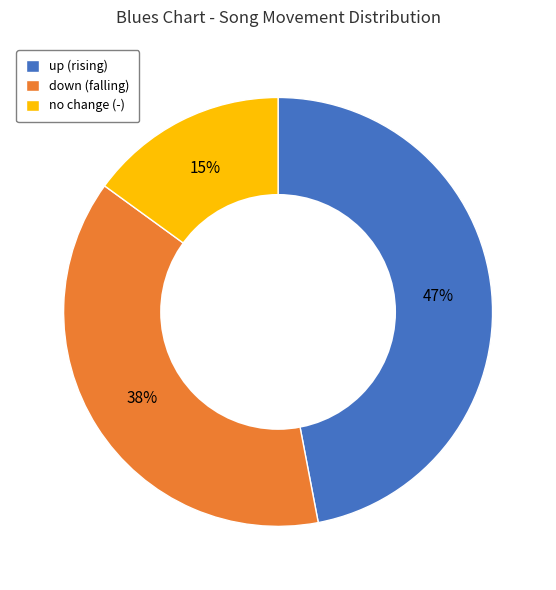

How many segments does this pie chart have?

3